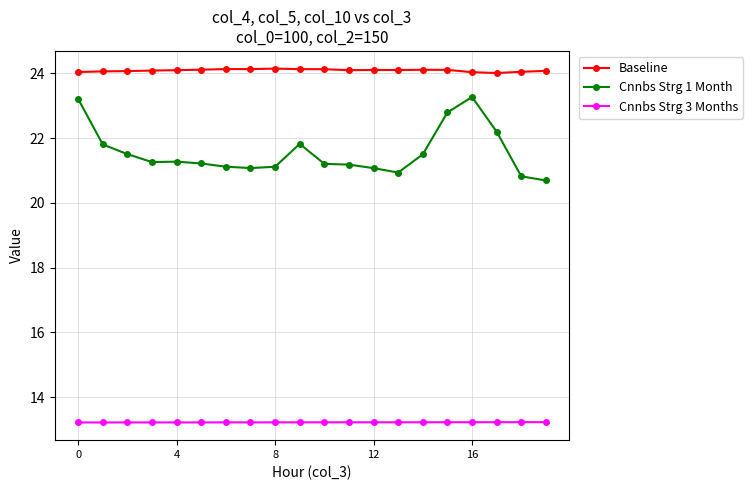

Which series has the largest total across all categories?

Baseline